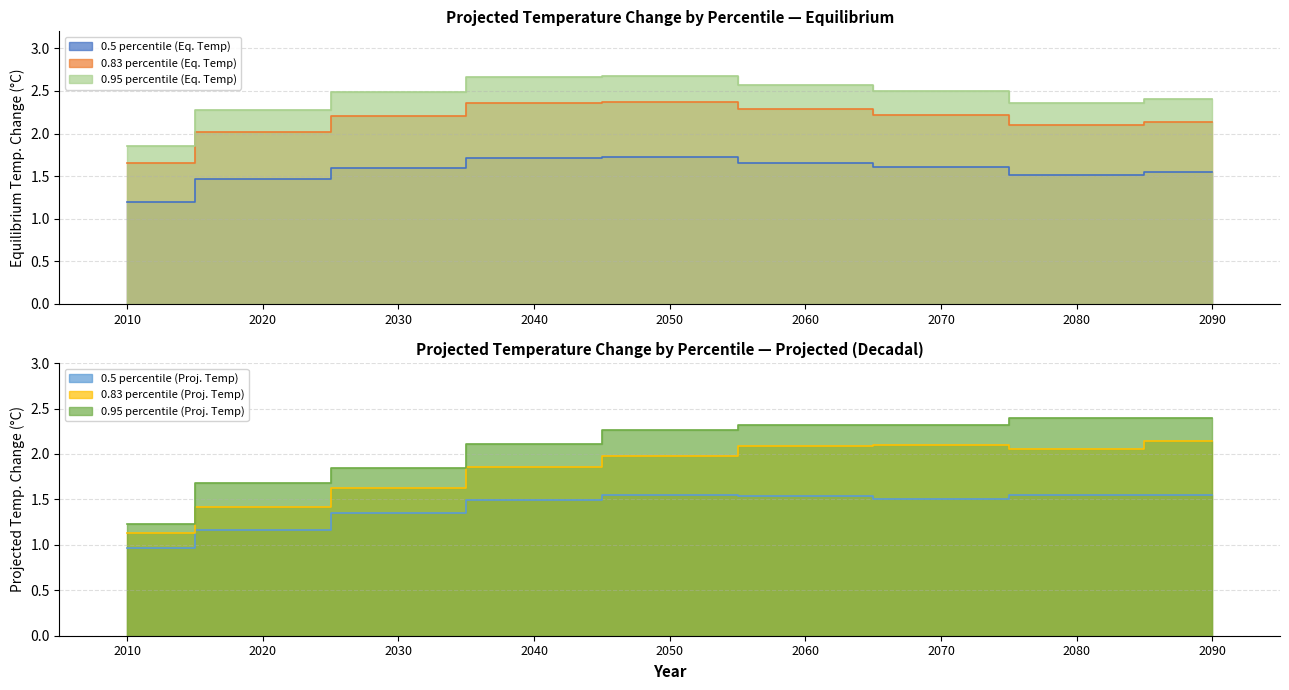

What is the sum of the 0.5 percentile (Proj. Temp) values at 2050 and 2020?

2.7